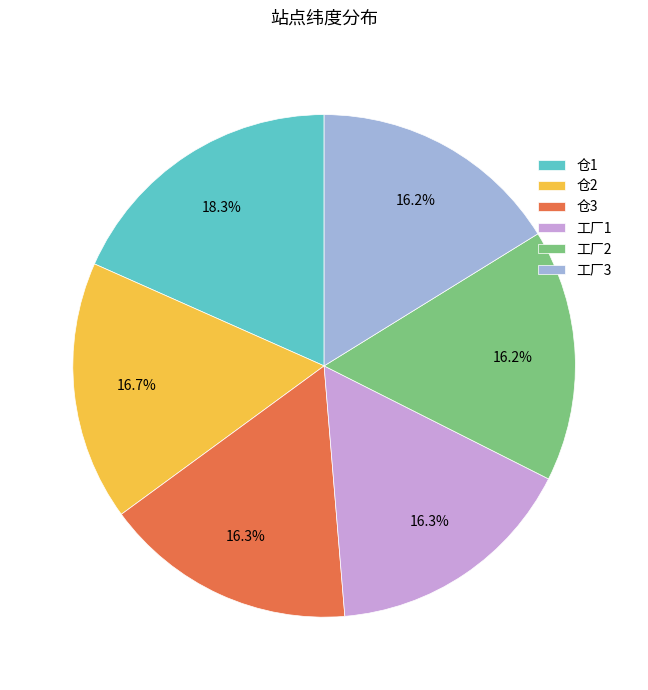

What is the ratio of the value at 工厂1 to the value at 工厂2?

1.0